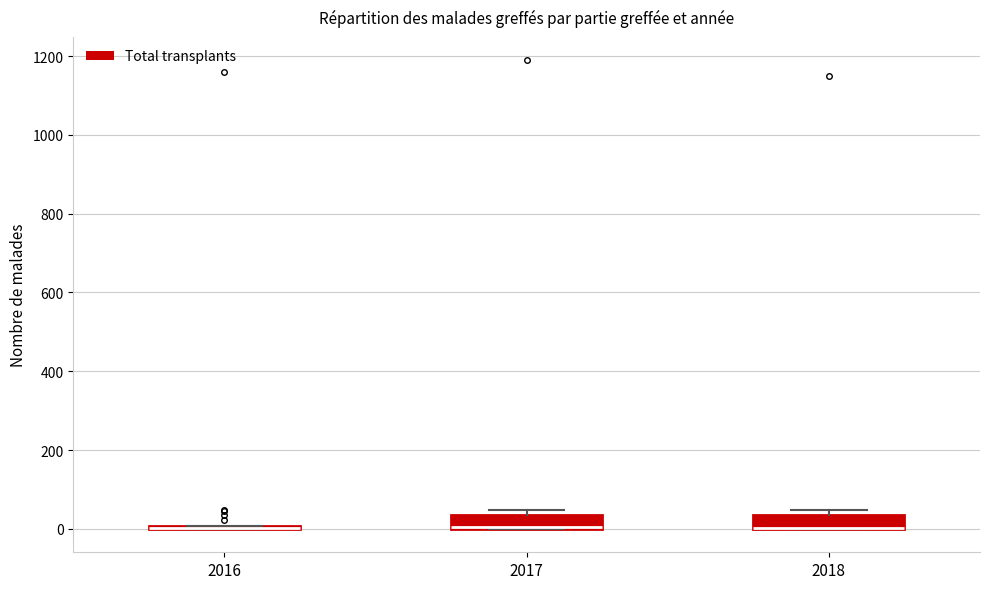

Reading left to right, transcribe this box plot: for each box, give where its median line is, the range the box spans, and where its two whiskers end, as read against the y-axis. The values are not printed on the chart, so give them approximately, as read against the axis.

2016: box collapsed to a line at 0, whiskers 0 to 0
2017: median 0 (drawn on the box's lower edge), box 0 to 40, whiskers 0 to 40 (just above the box's upper edge)
2018: median 0 (drawn on the box's lower edge), box 0 to 40, whiskers 0 to 40 (just above the box's upper edge)